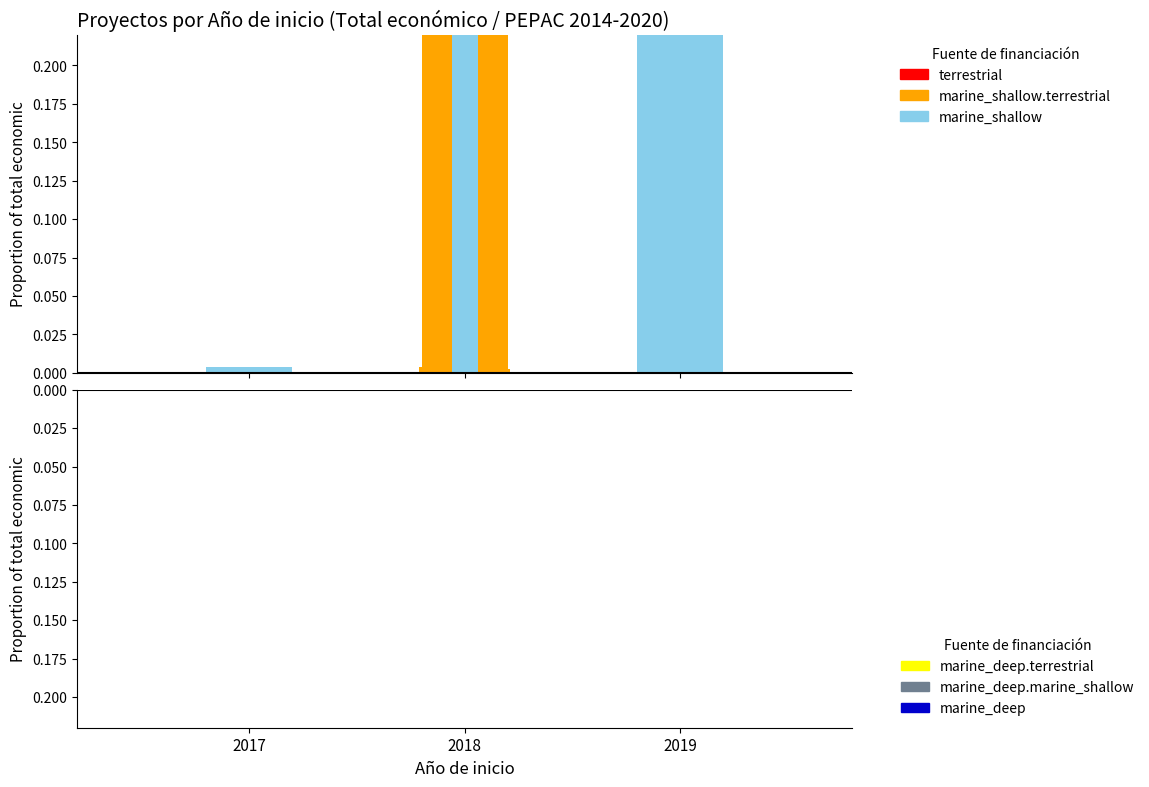

What is the greatest value displayed?

0.5